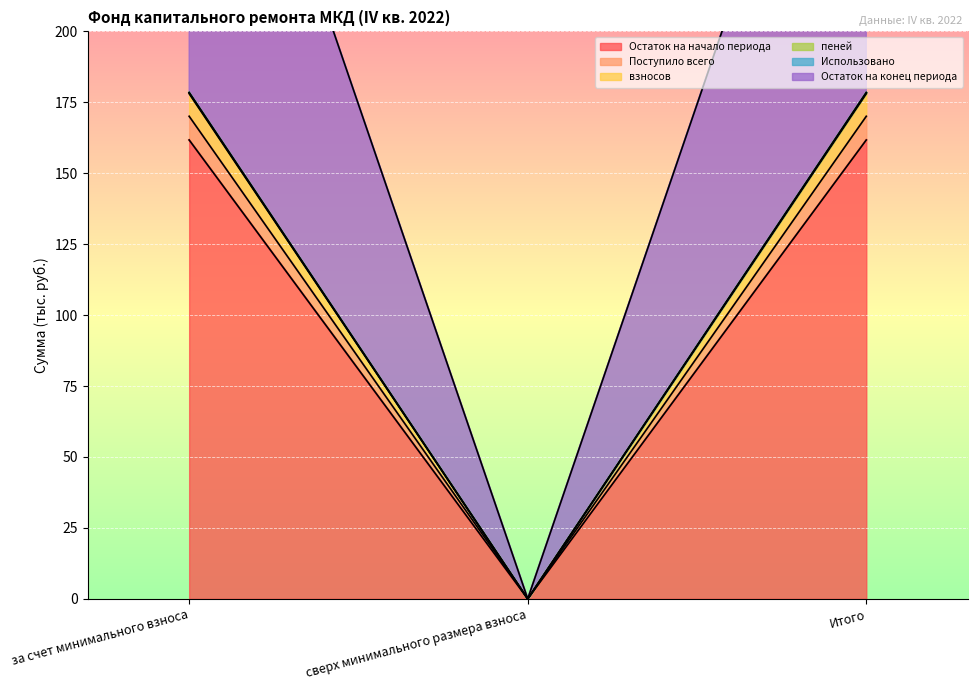

What is the label of the 1st point from the right?

Итого